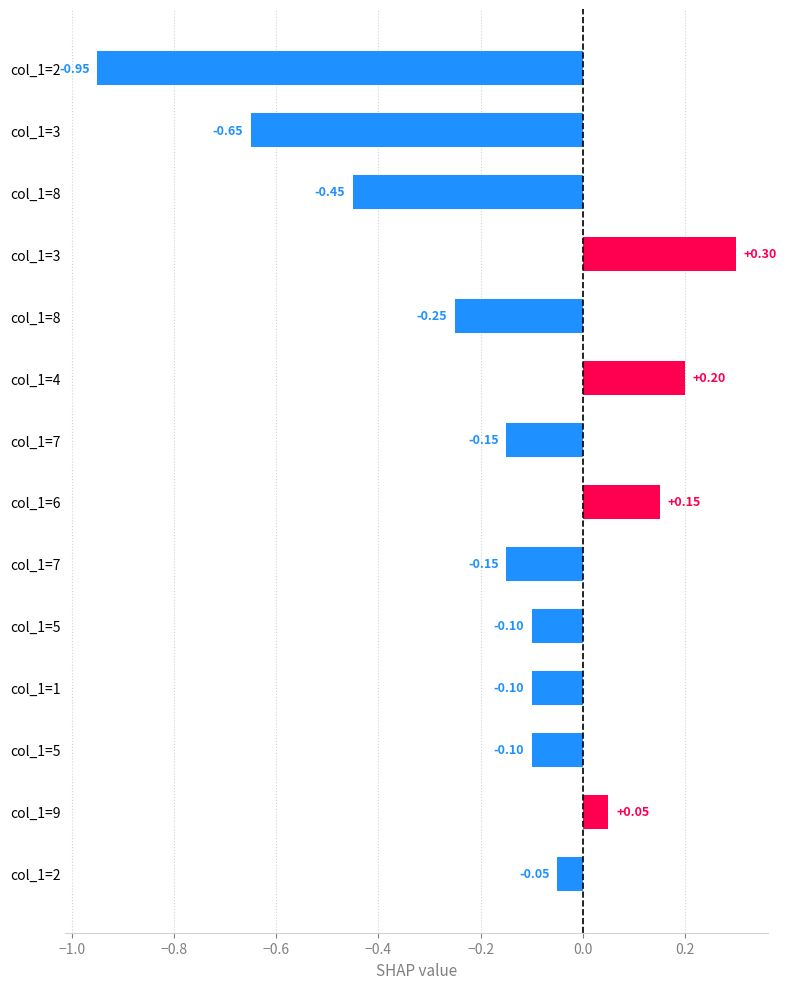

How many values exceed 0?

4